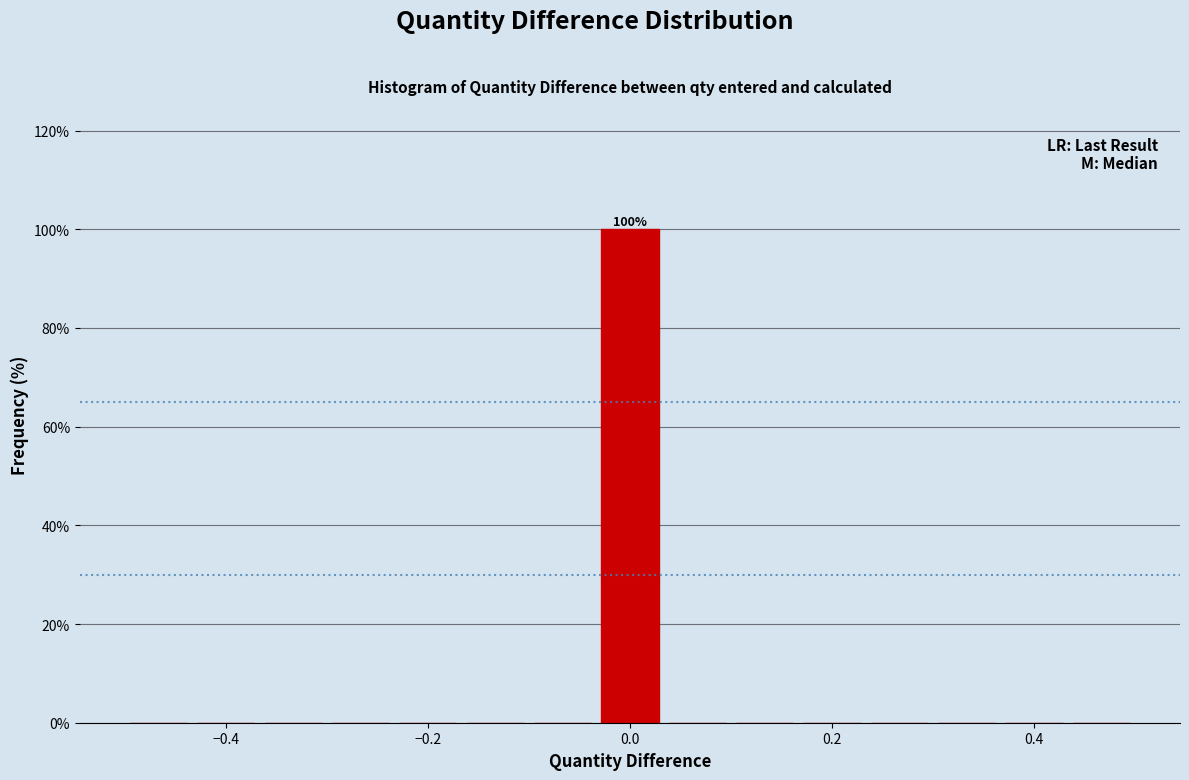

Read against the x-axis, roughly where is the centre of the tallest bar?

0.00